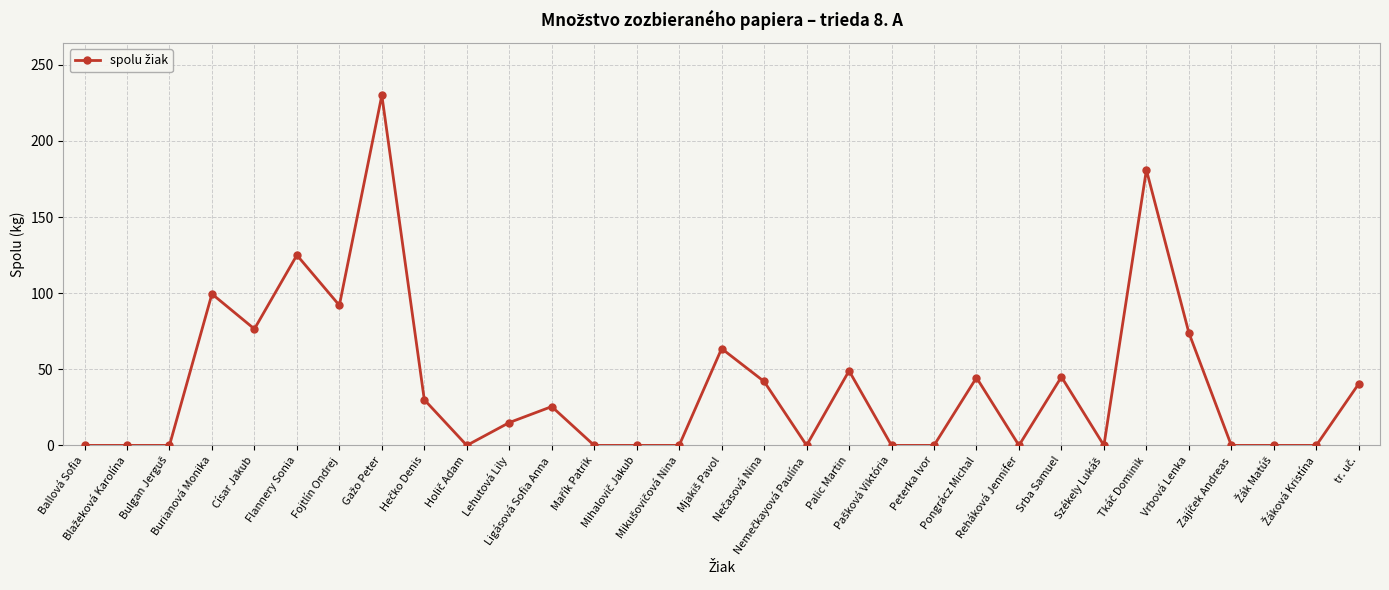

True or false: the data has more than 1 interior local peaks.

True